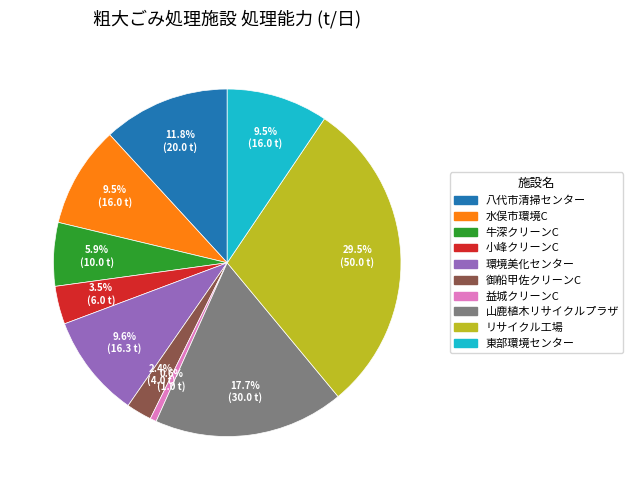

Does any single category account for the majority?

No